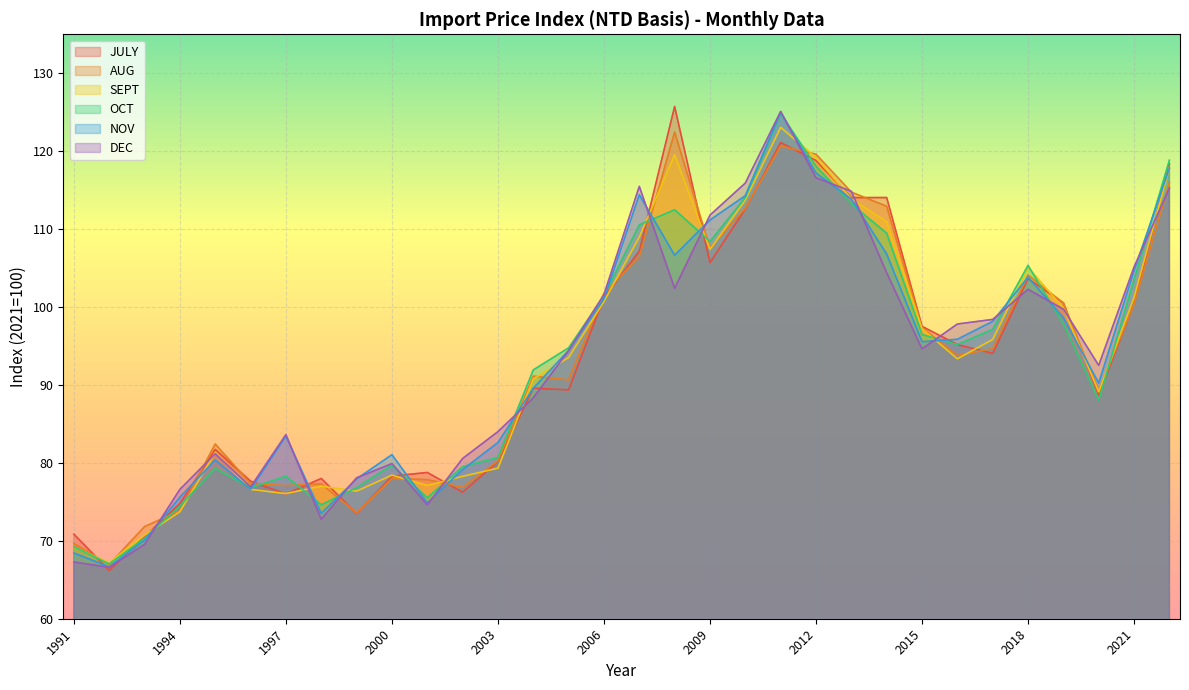

At 2001, list the series in order from smallest to largest.

DEC, NOV, OCT, SEPT, AUG, JULY